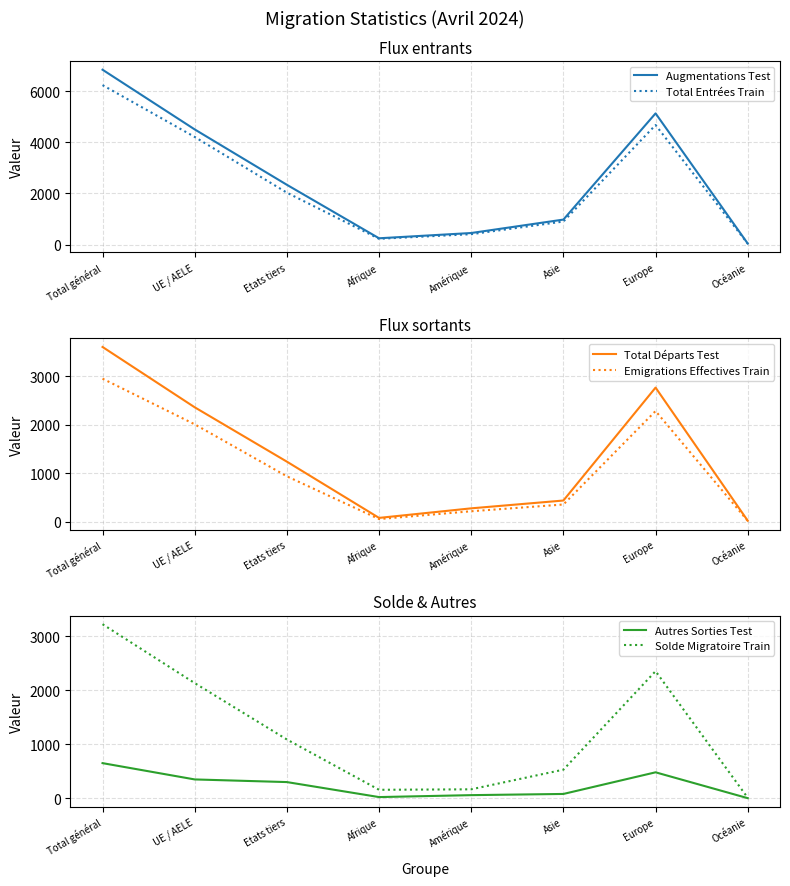

The Autres Sorties Test series shows 2 at Océanie. True or false?

False